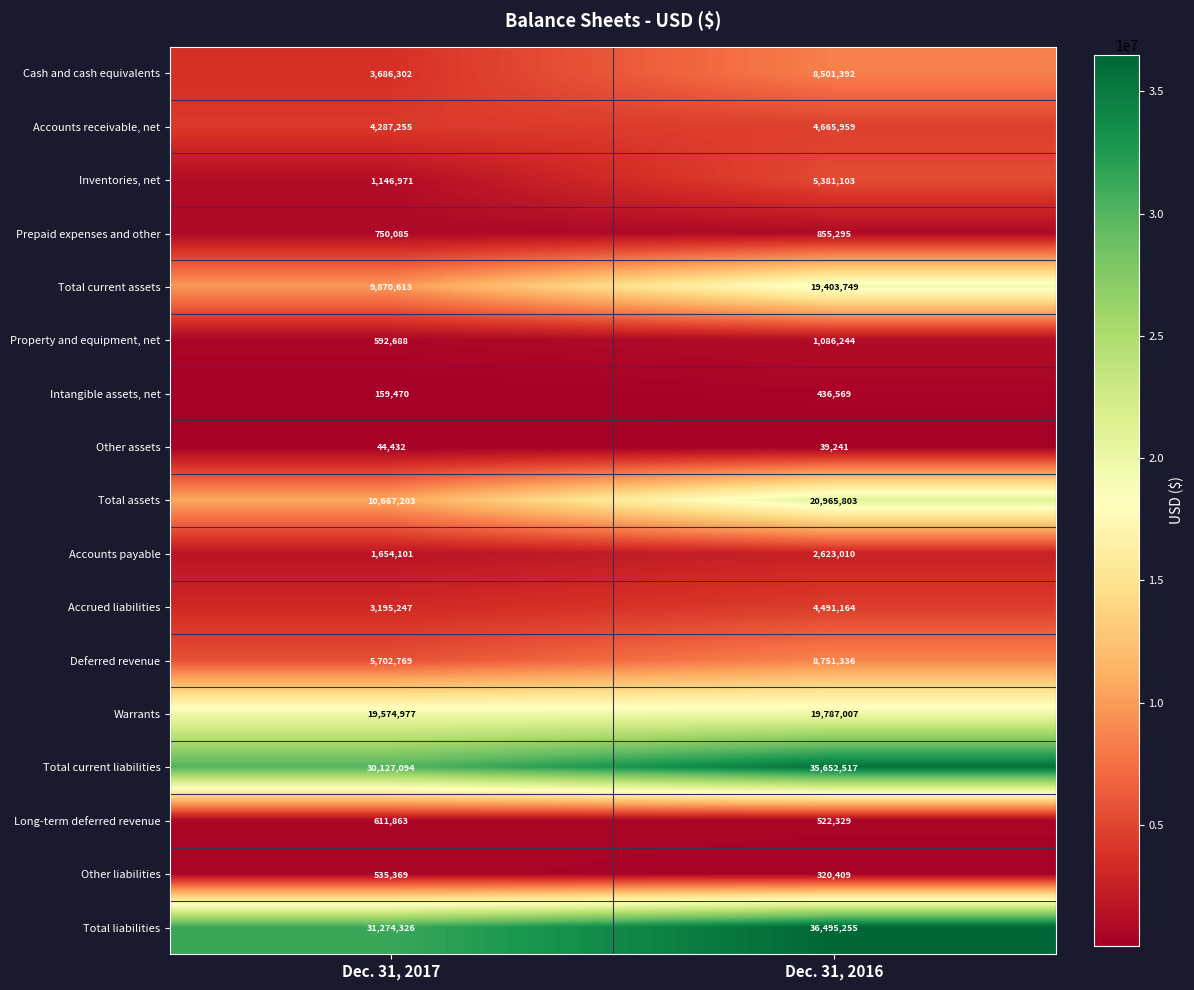

At how many categories does at least one series exceed 454995?

2